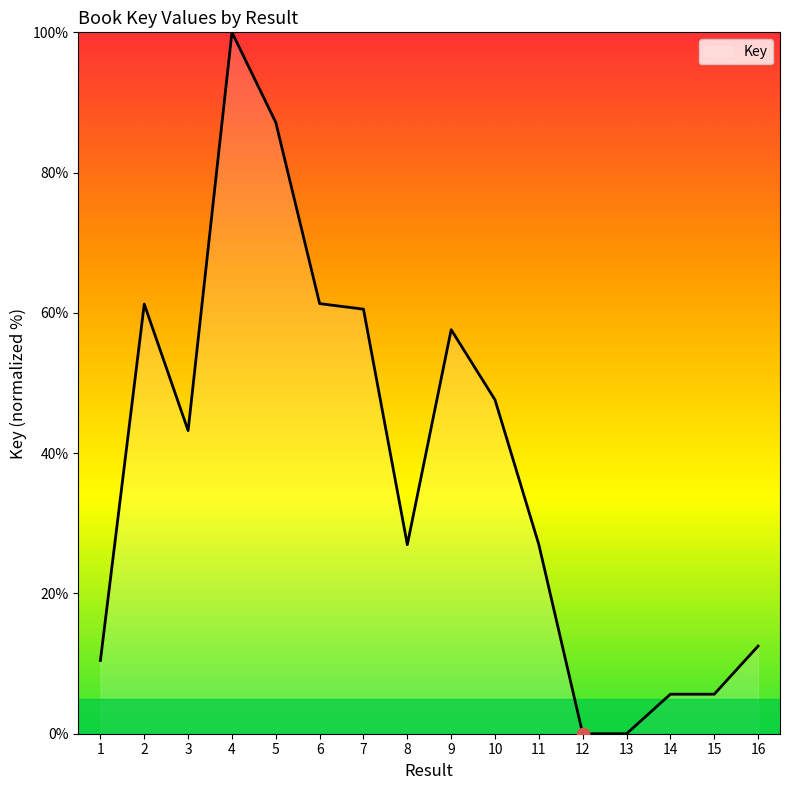

What is the change in value from 8 to 12?

-27.0